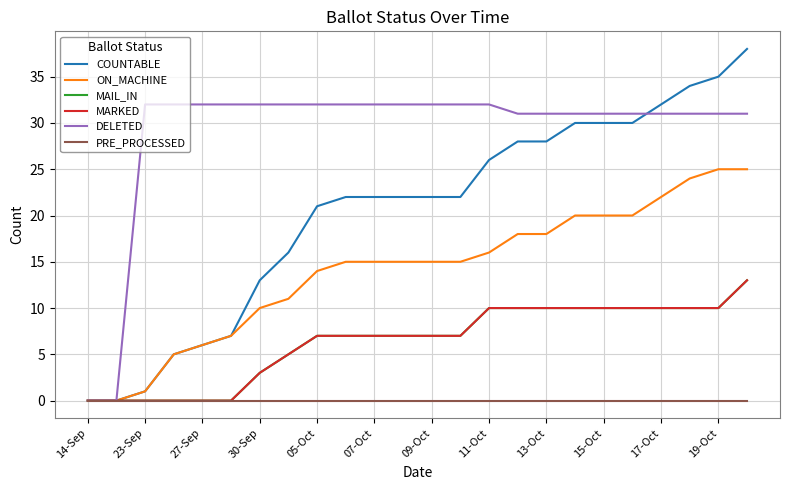

Does the chart have visible grid lines?

Yes